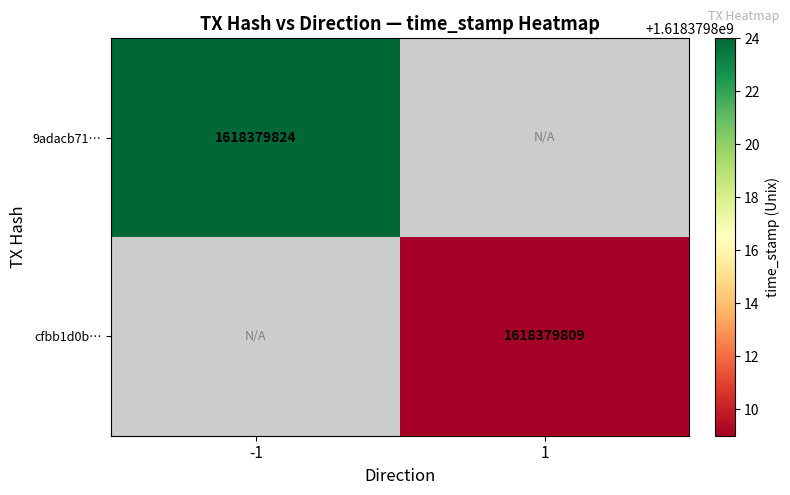

What is the spread (max minus min) of values at time_stamp?

15